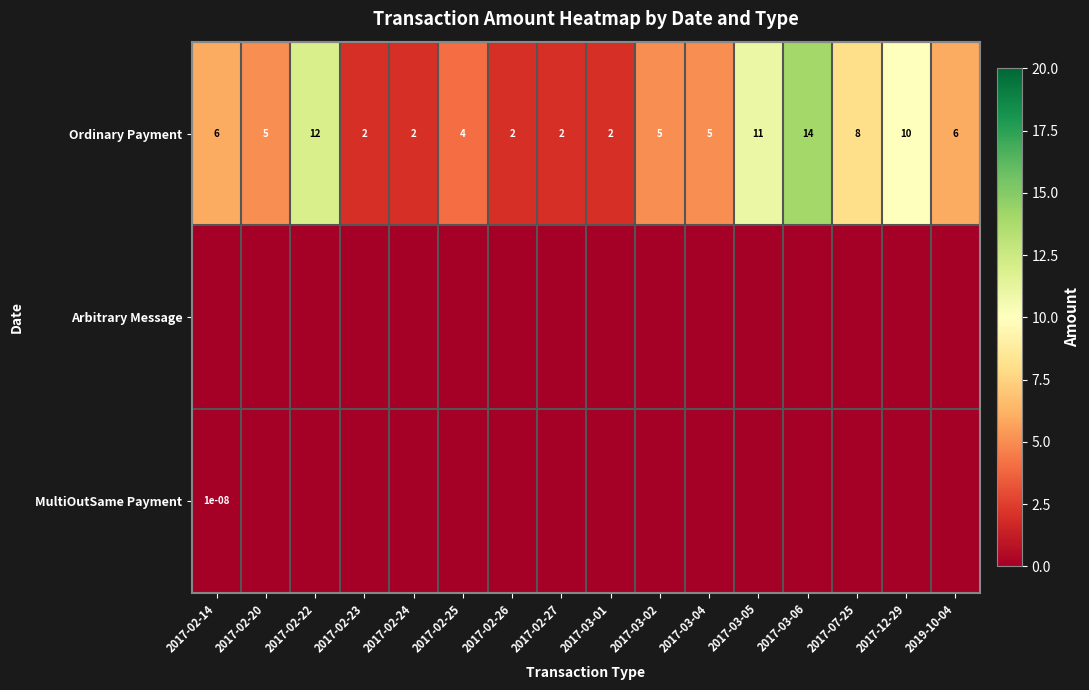

The Ordinary Payment series shows 8.0 at 2017-07-25. True or false?

True